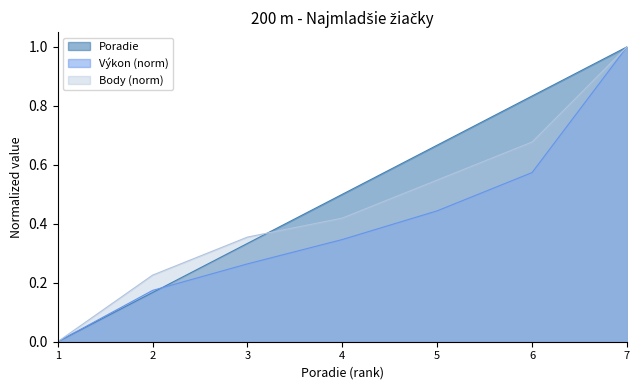

Which series changed the most between 4 and 5?

Poradie